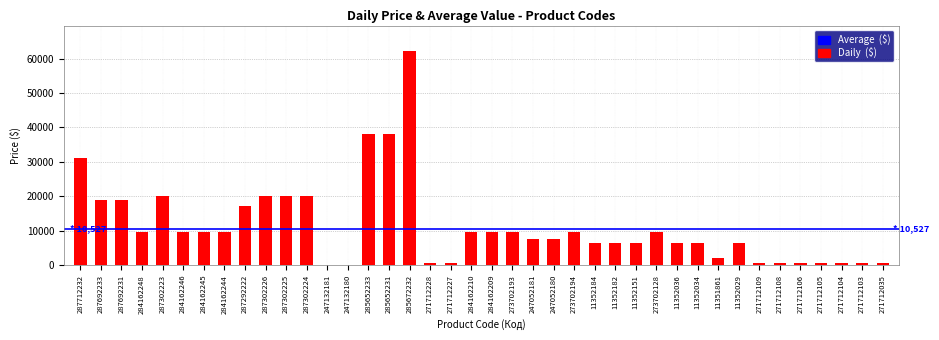

What is the sum of the values at 287302225 and 285652231?

58197.3